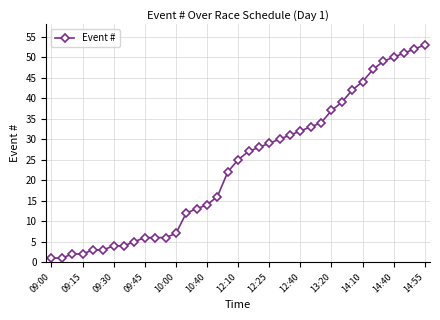

What is the difference between the maximum and minimum values?

52